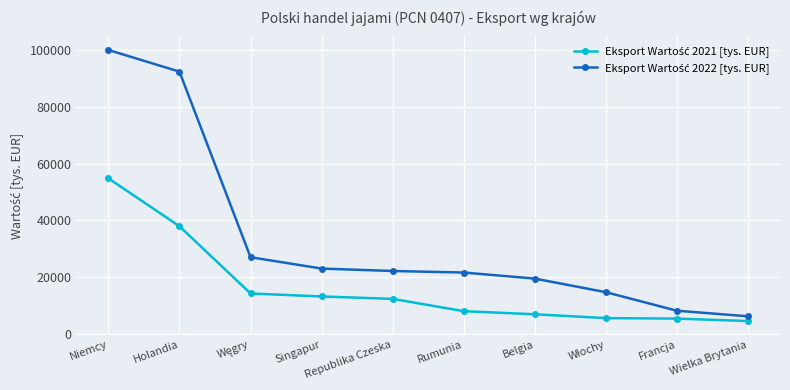

What position from the right is Belgia?

4